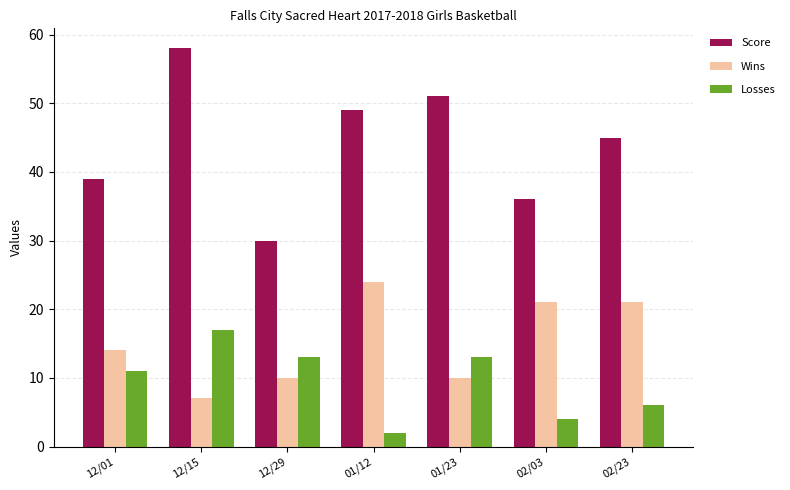

What position from the left is 12/15?

2